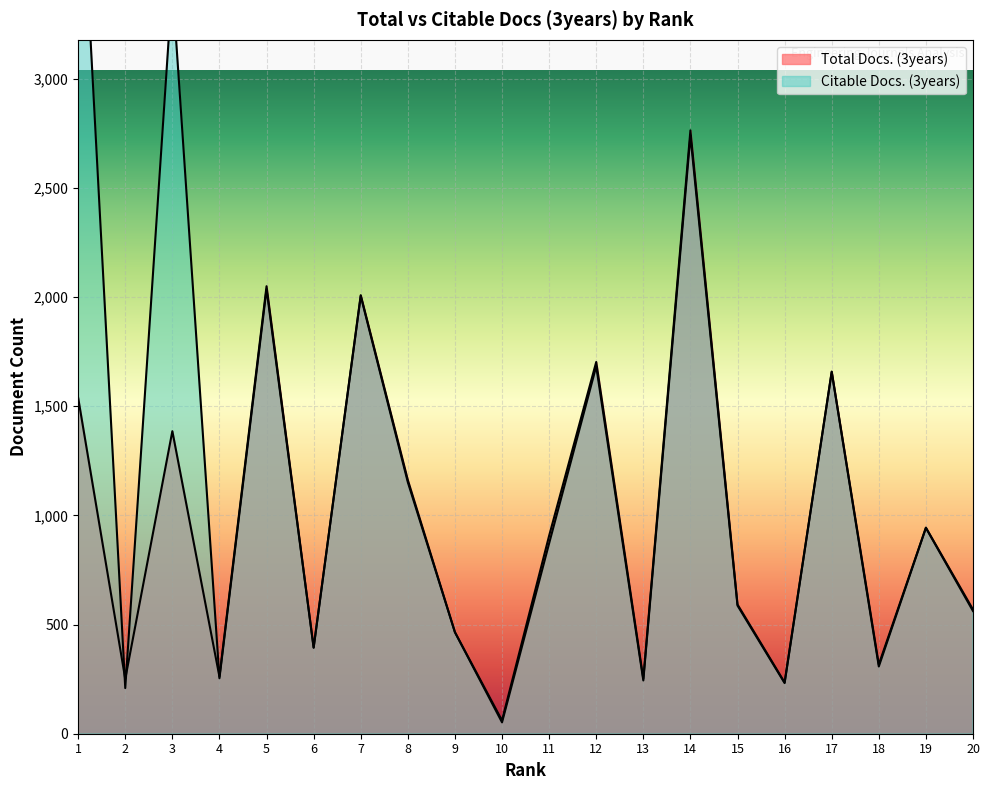

What are all the series names shown in the legend?

Total Docs. (3years), Citable Docs. (3years)